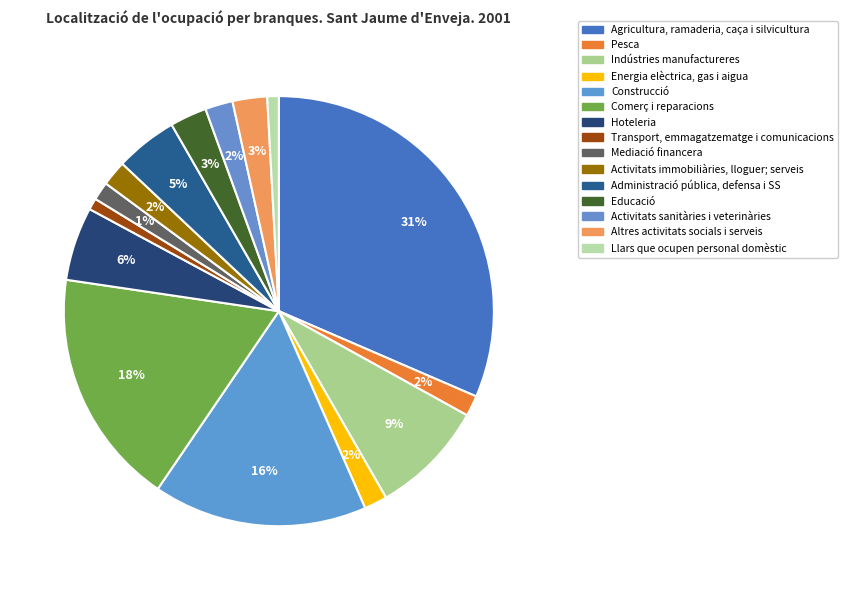

How much of the chart is everything except Activitats sanitàries i veterinàries?

97.9%